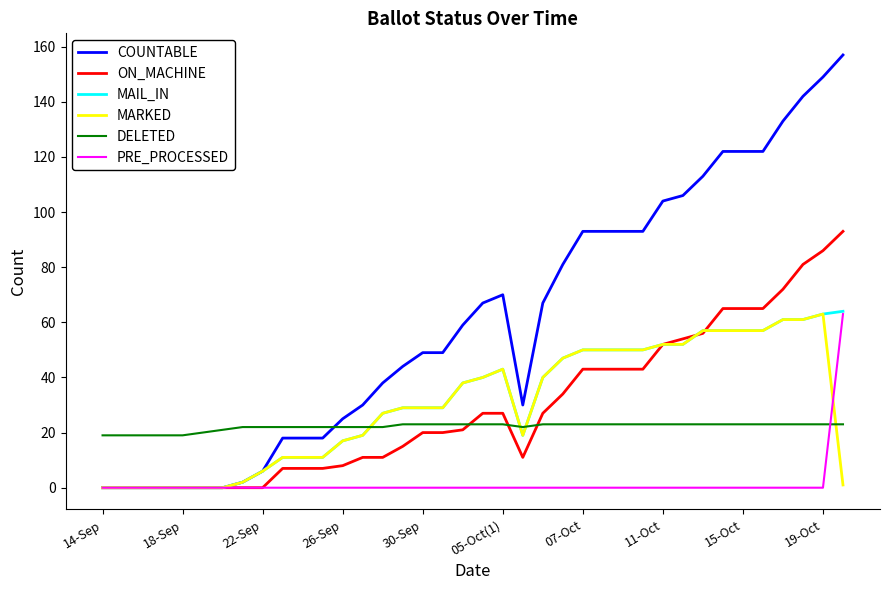

Which series has the largest total across all categories?

COUNTABLE